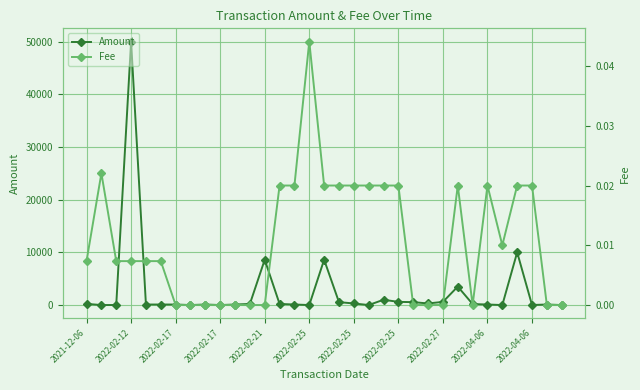

Which series has the largest total across all categories?

Amount